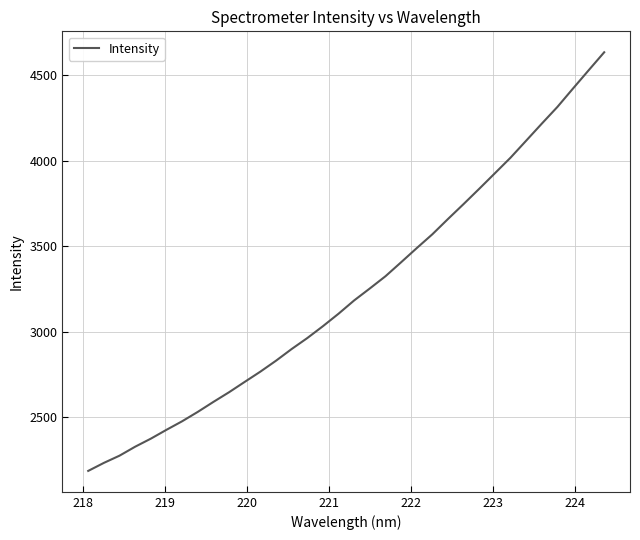

What is the difference between the maximum and minimum values?

2447.8